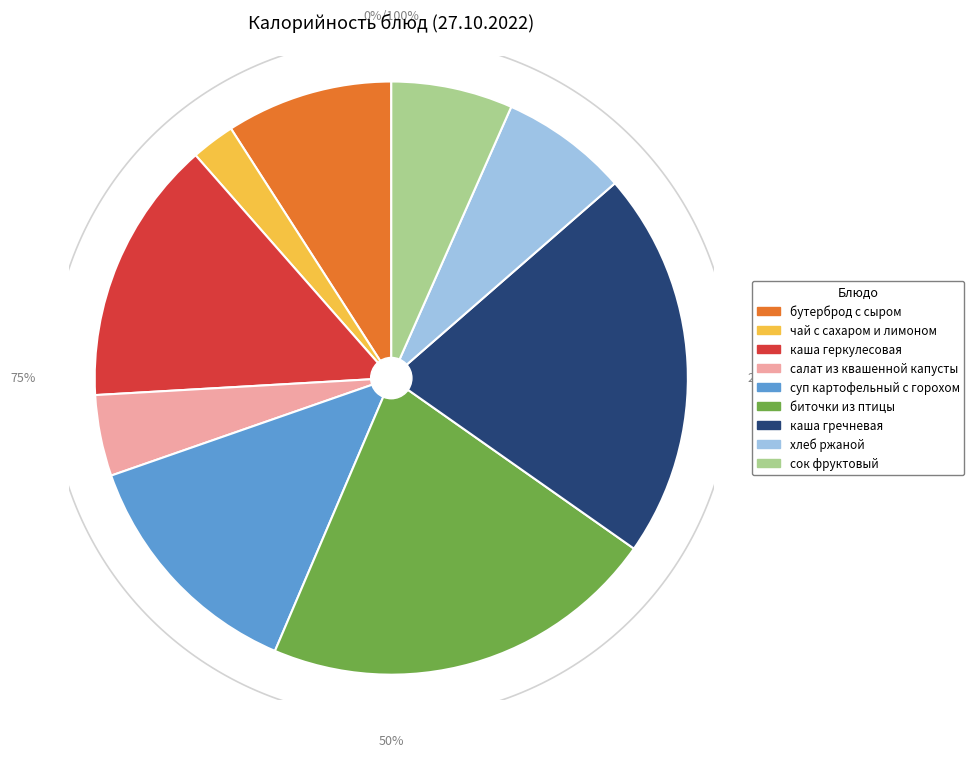

True or false: бутерброд с сыром accounts for 9% of the total.

True